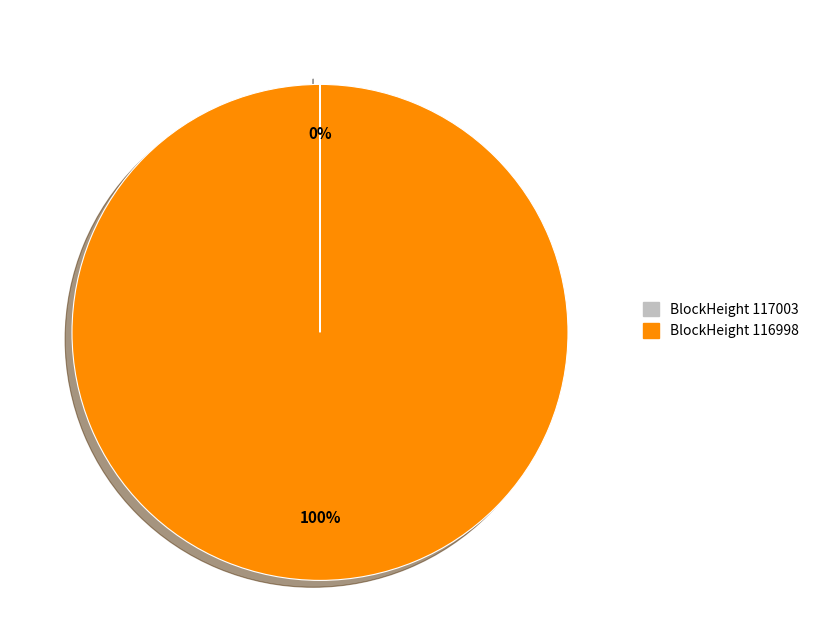

To the nearest percent, what is the difference between the largest and smallest slice percentages?

100%